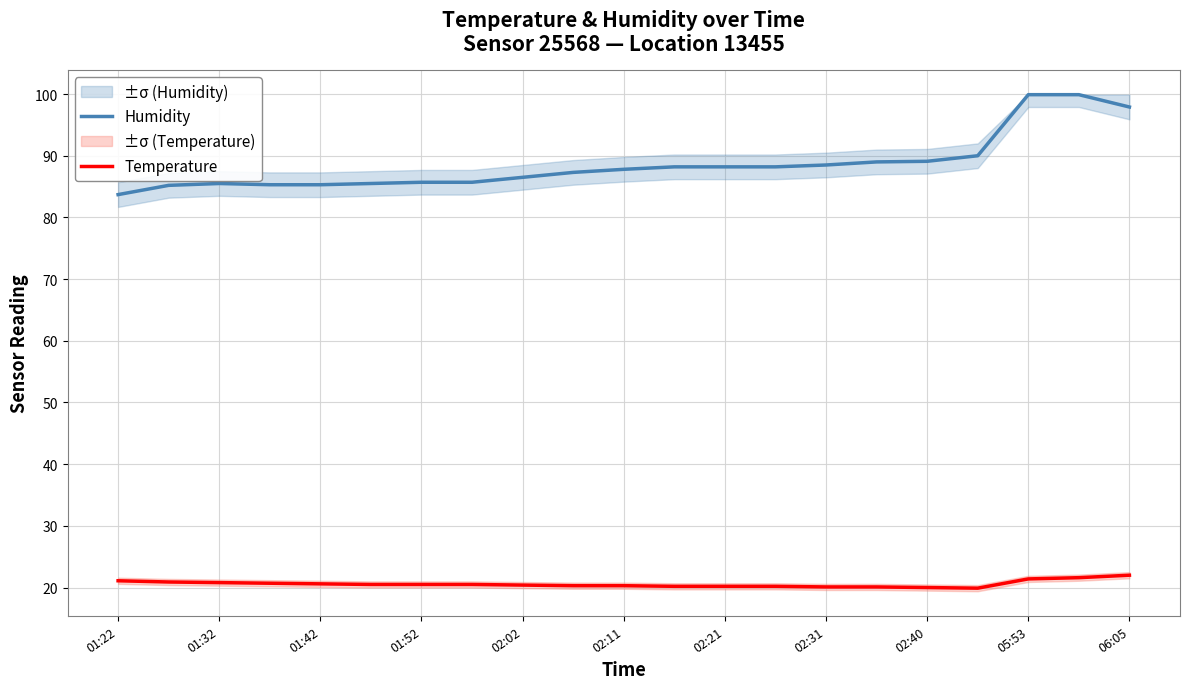

Which series has the largest total across all categories?

Humidity